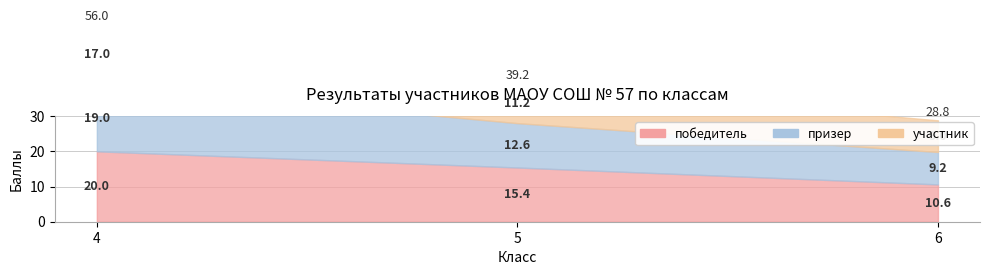

What is the highest value of the участник series?

17.0